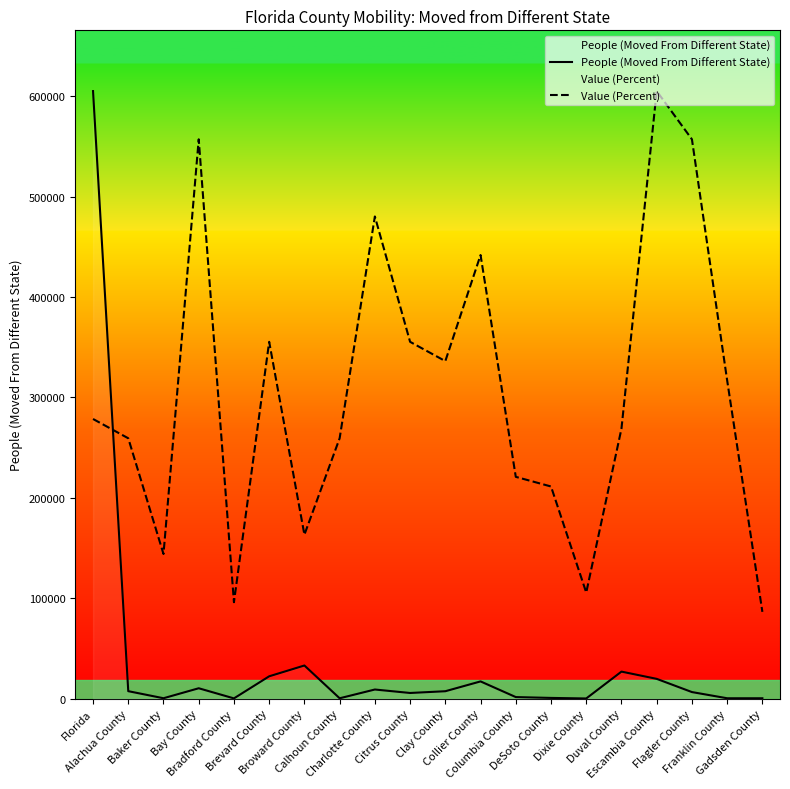

What are all the series names shown in the legend?

People (Moved From Different State), Value (Percent)